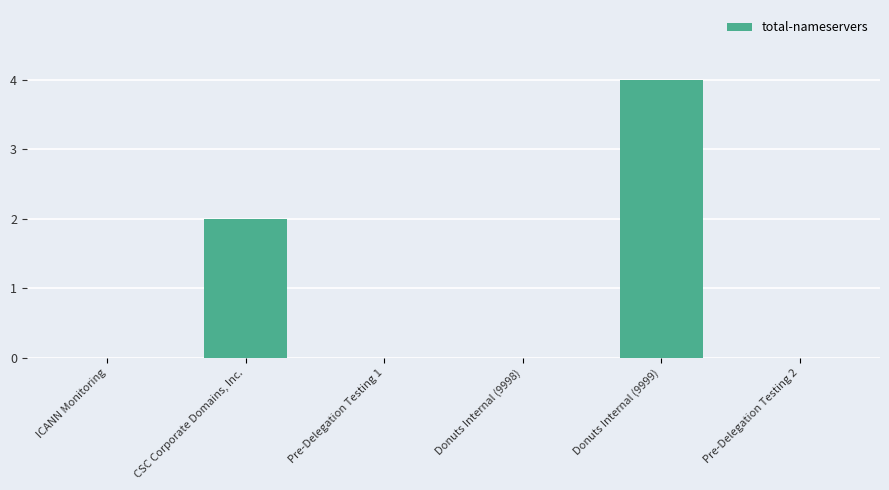

What is the sum of all values?

6